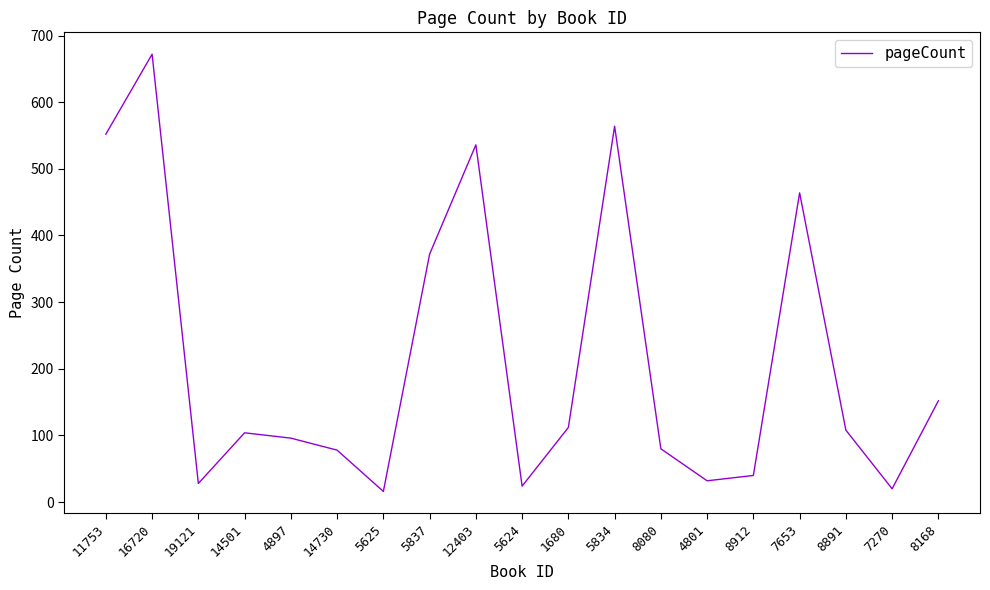

What is the ratio of the value at 8168 to the value at 5624?

6.3